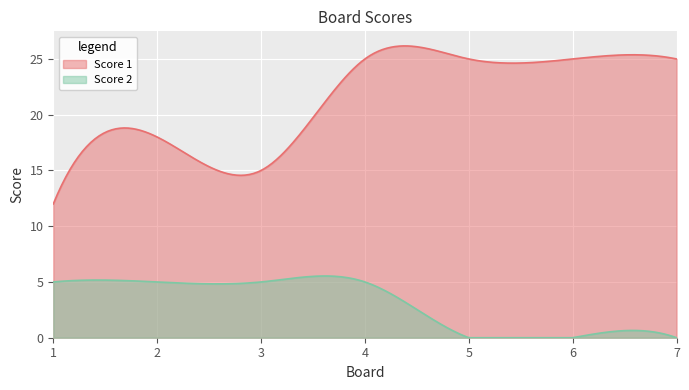

Reading right to left, extract all data points from this chart.

Score 1: 25	25	25	25	15	18	12
Score 2: 0	0	0	5	5	5	5